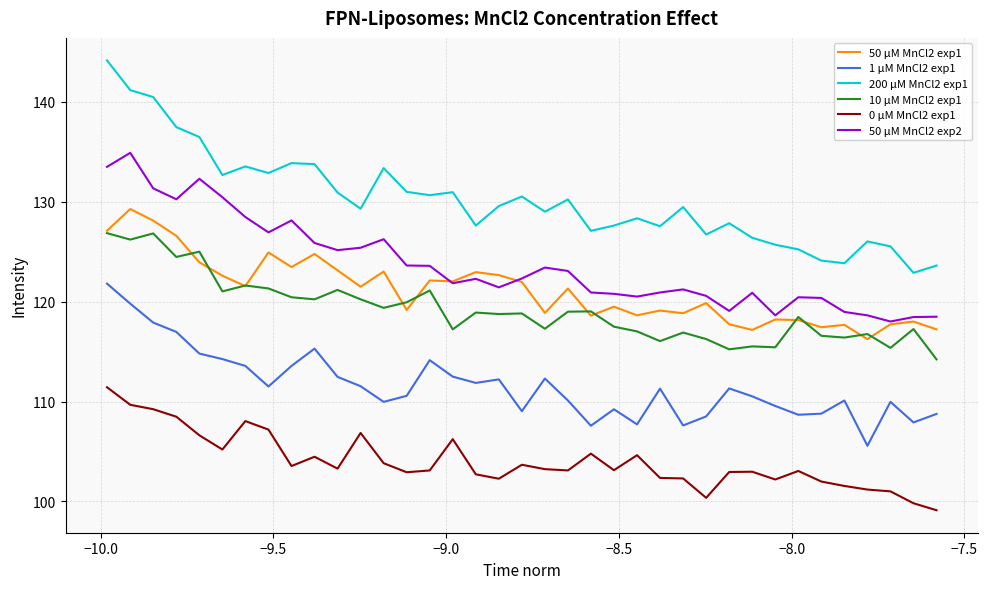

Which series has the largest total across all categories?

200 μM MnCl2 exp1